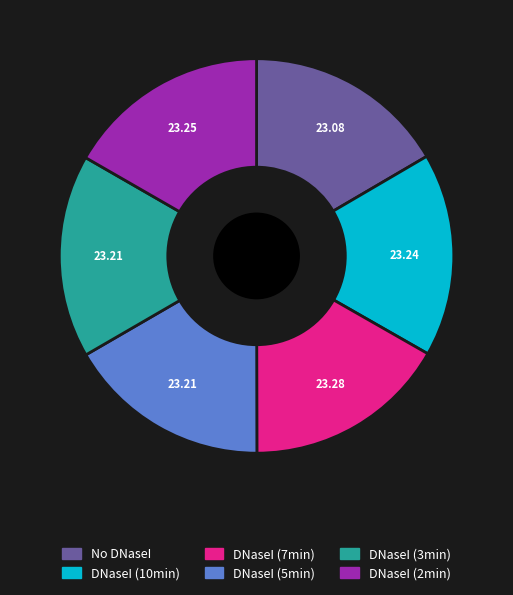

Combined, do DNaseI (7min) and No DNaseI account for over 50%?

No